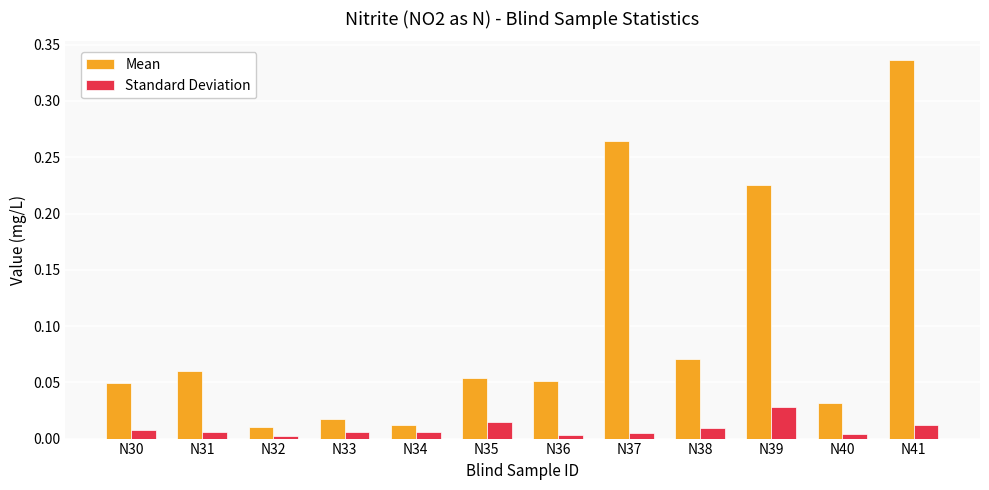

Are the bars horizontal?

No